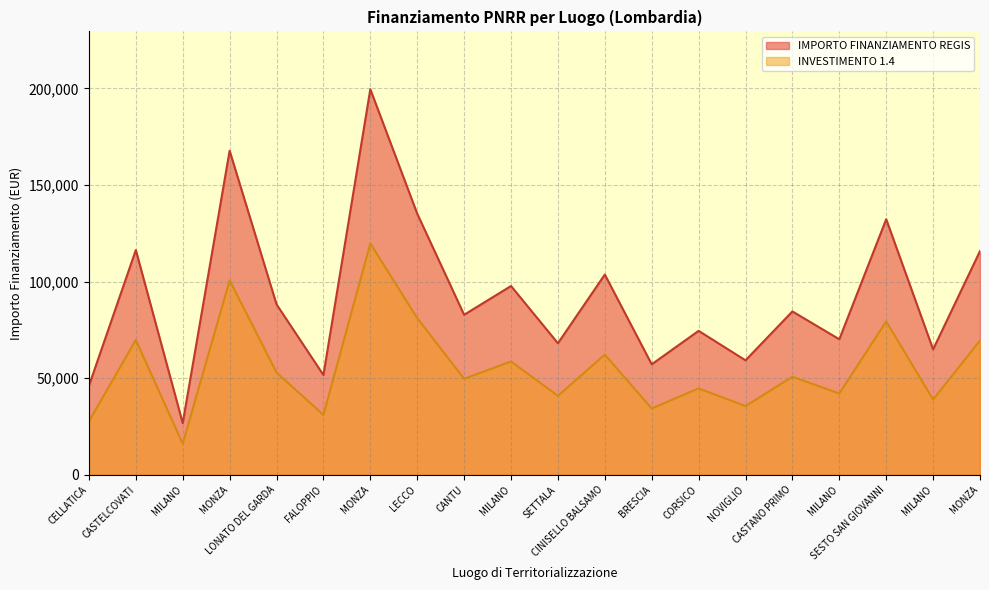

What is the lowest value of the INVESTIMENTO 1.4 series?

16038.0